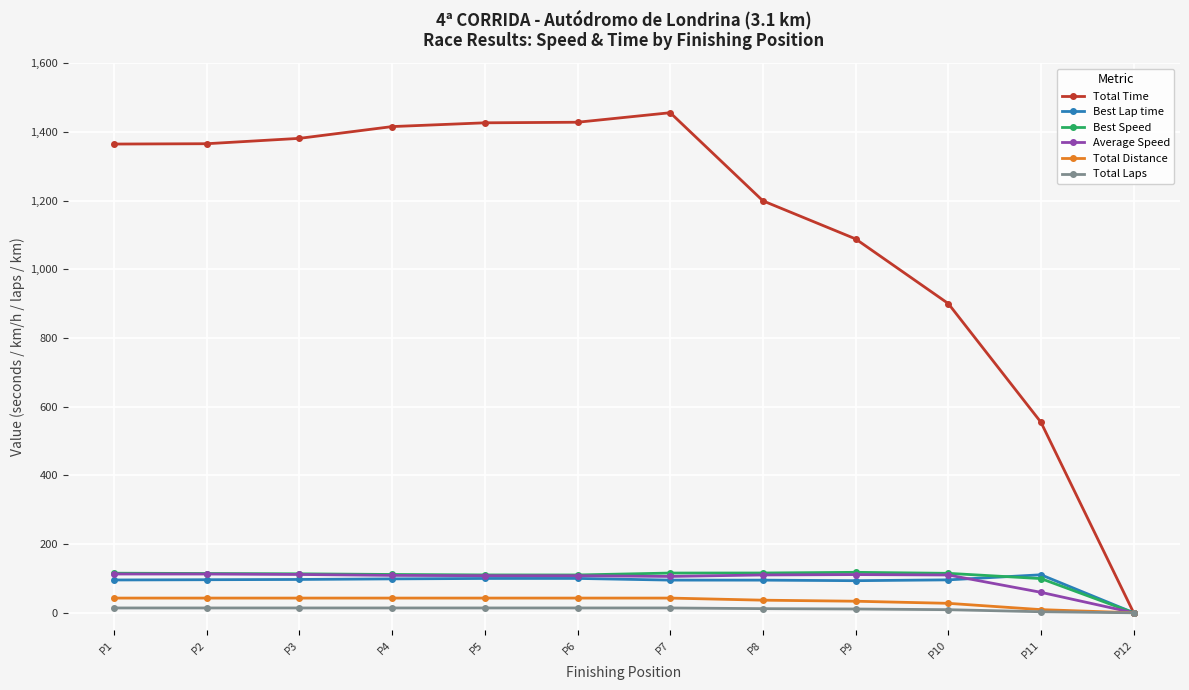

Count the number of categories in the chart.

12